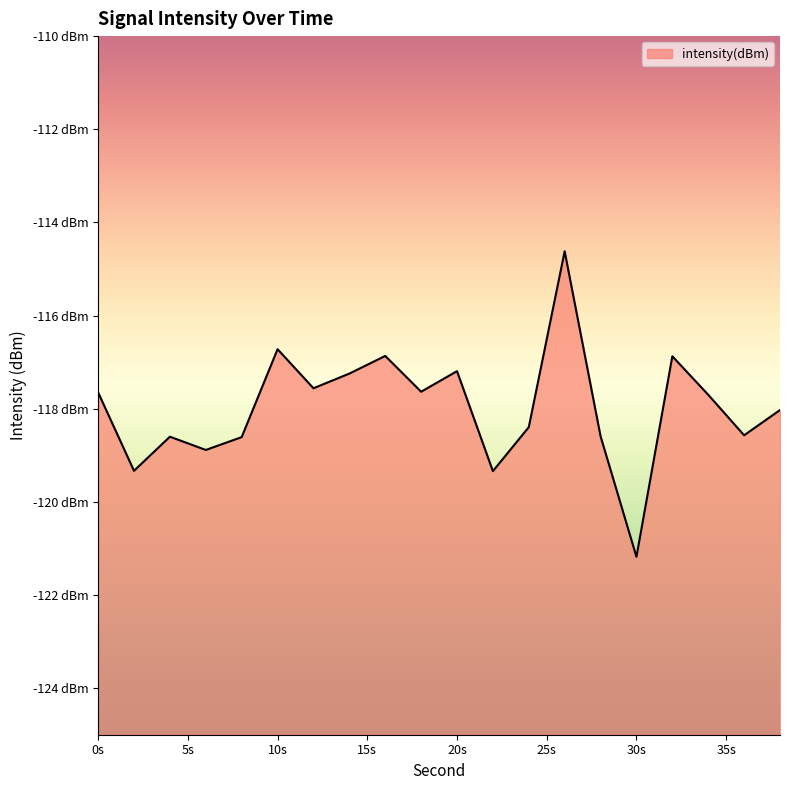

How many data points does each series have?

20